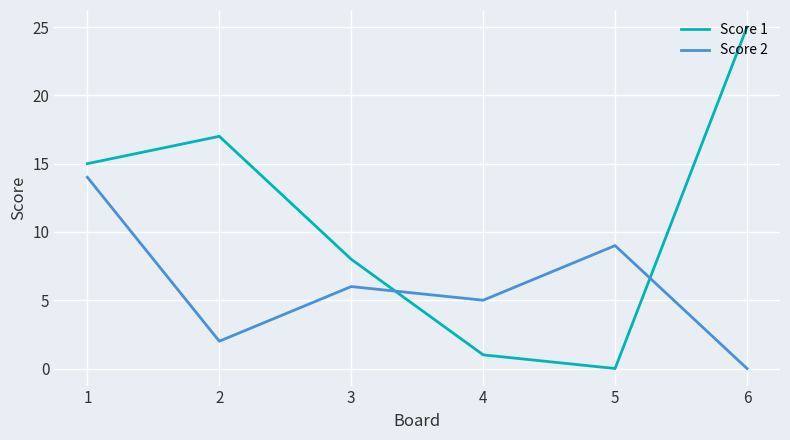

True or false: Score 1 has more than 0 points higher than both neighbors.

True